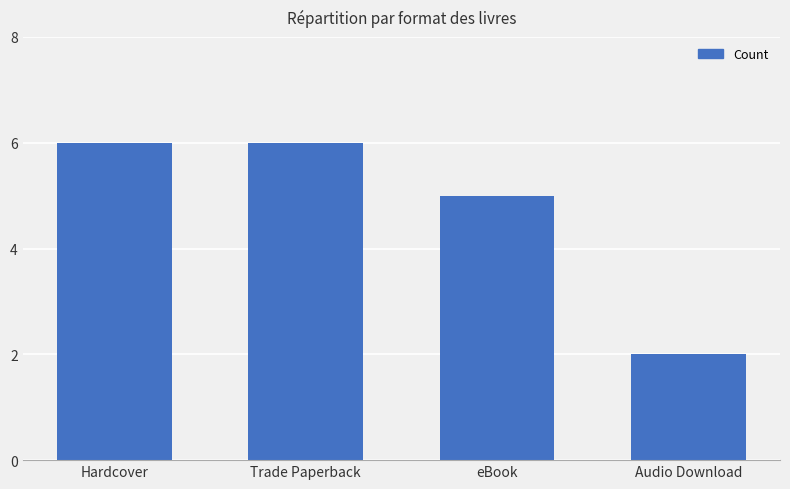

Where is the data nearest to the value 4?

eBook